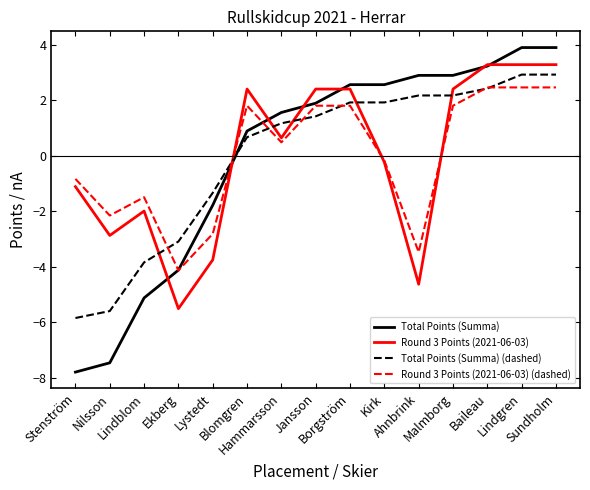

How many categories are shown in the chart?

15